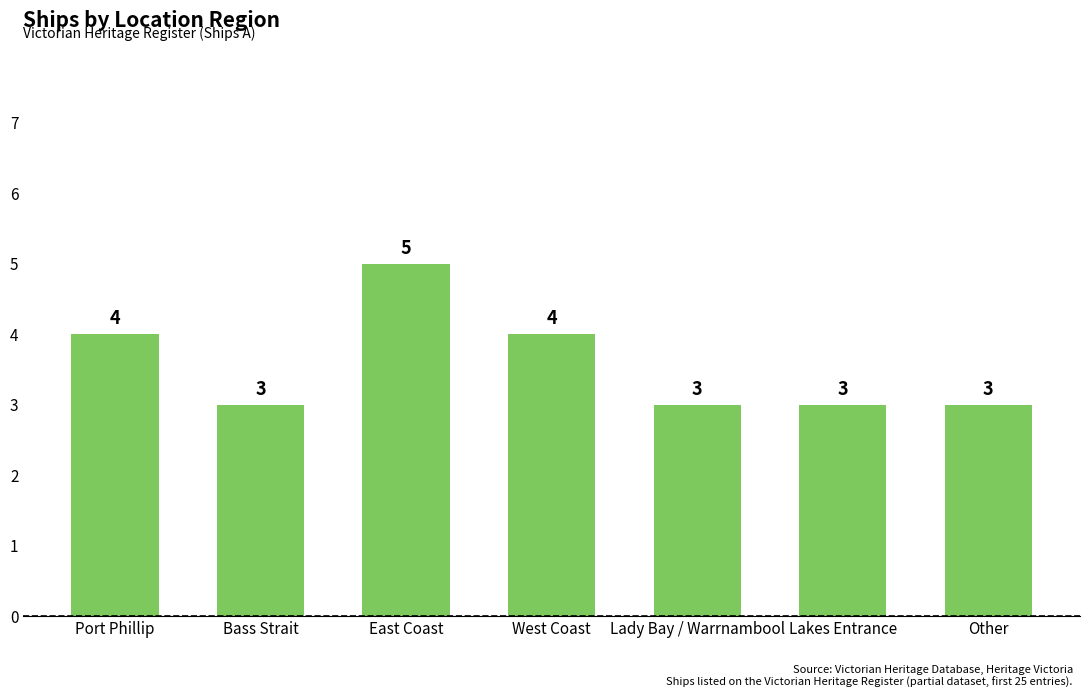

What position from the left is Lady Bay / Warrnambool?

5